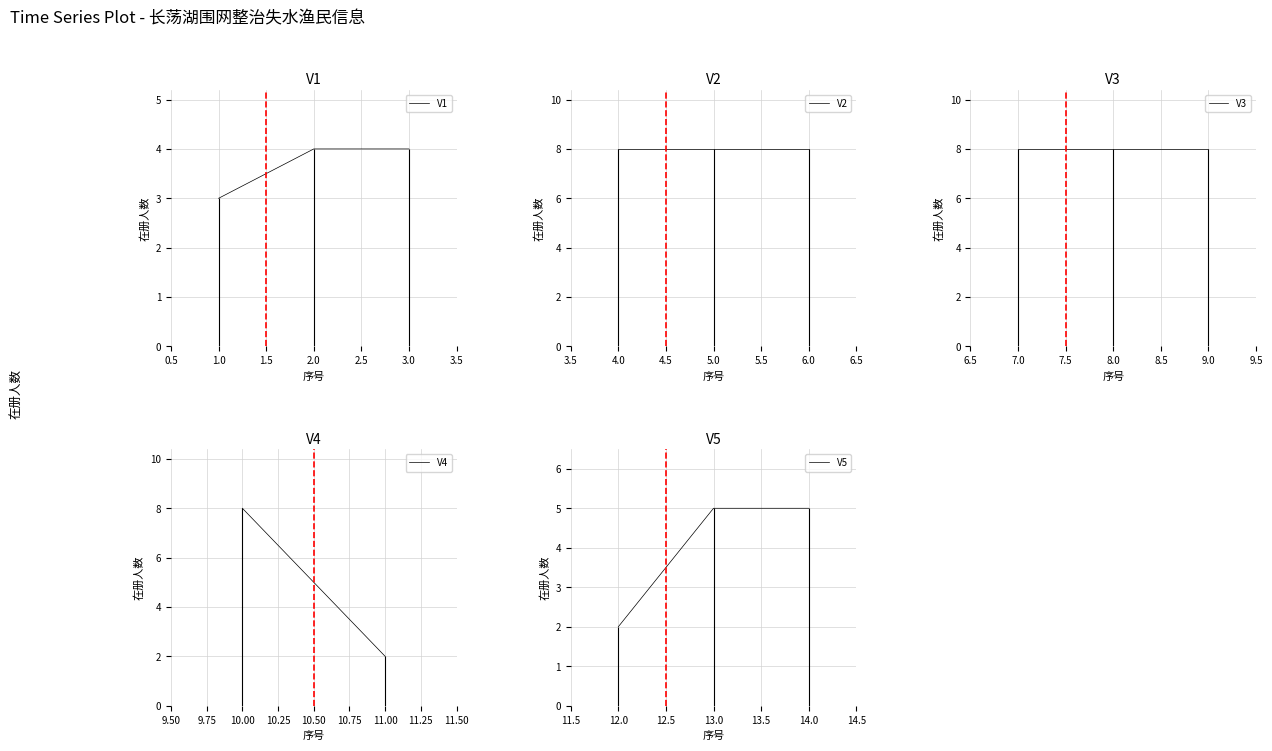

Reading left to right, transcribe all the data shown in this chart.

3	4	4	8	8	8	8	8	8	8	2	2	5	5